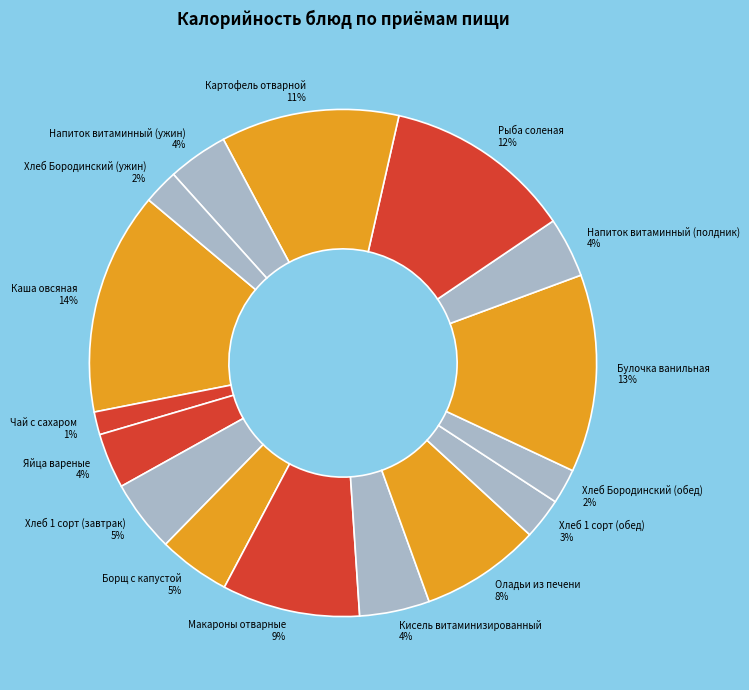

How many slices are in this pie chart?

16